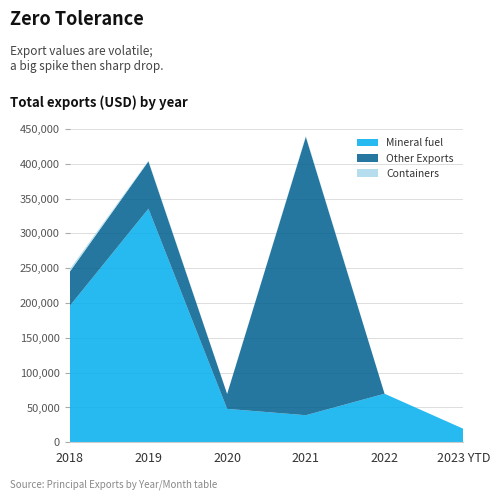

Reading right to left, list all the values displayed in this chart.

Mineral fuel: 2023 YTD=19443.9	2022=69742.2	2021=38880.6	2020=47980.7	2019=335456.7	2018=195766.7
Other Exports: 2023 YTD=0.0	2022=0.0	2021=399931.0	2020=21444.0	2019=68040.0	2018=49048.0
Containers: 2023 YTD=0.0	2022=0.0	2021=1060.0	2020=0.0	2019=1092.0	2018=3550.0